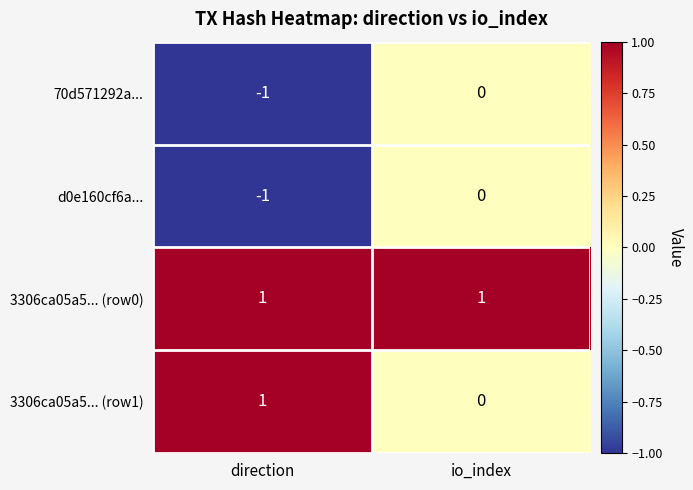

Which series has the largest total across all categories?

3306ca05a5... (row0)